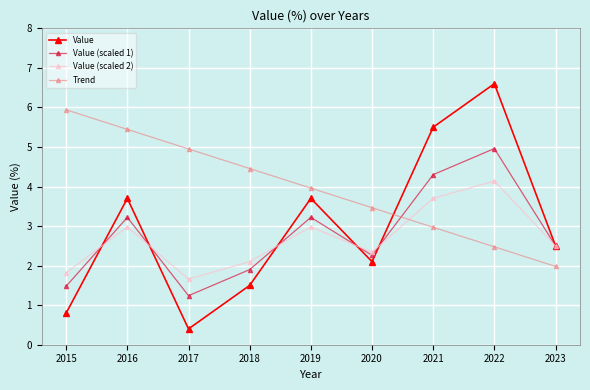

Between 2017 and 2018, which series saw the biggest shift?

Value